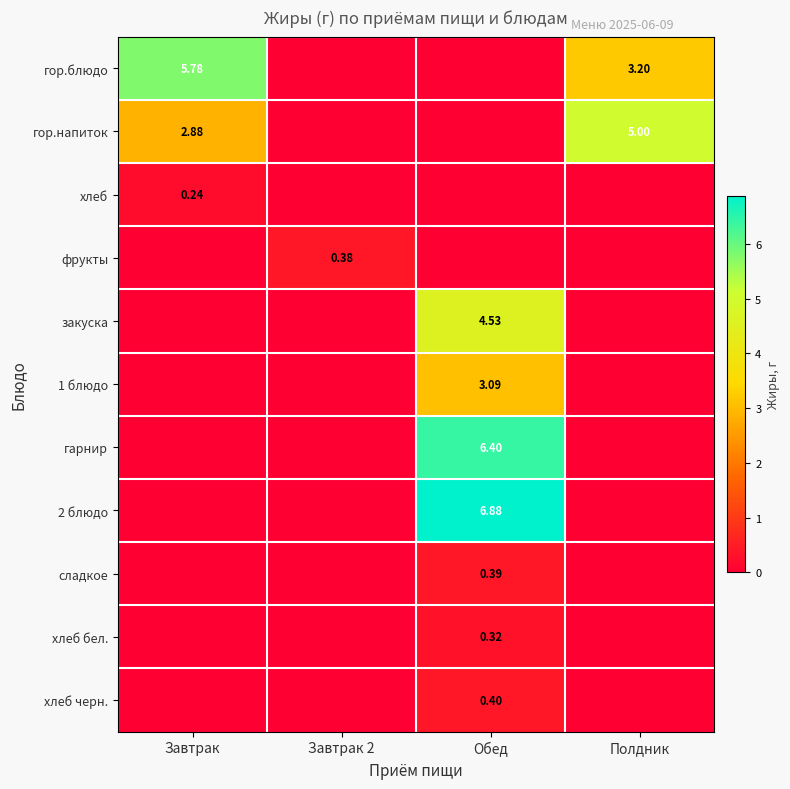

Between Завтрак 2 and Полдник, which series saw the biggest shift?

гор.напиток